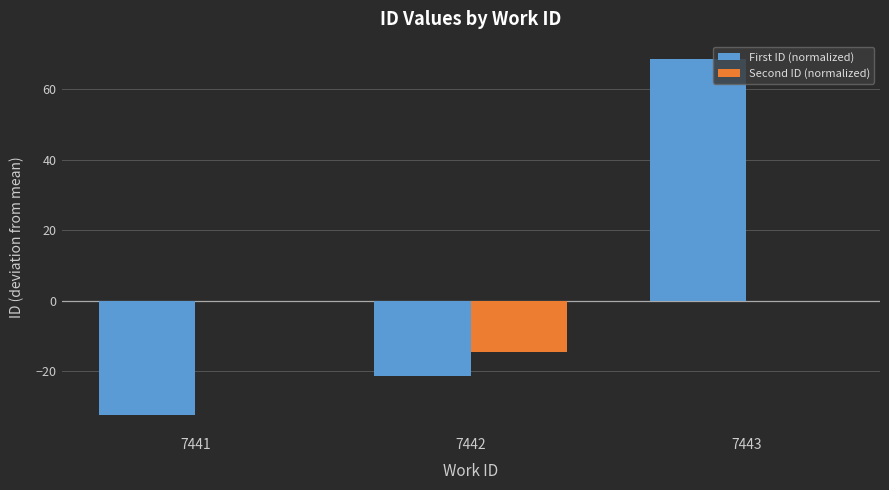

Is the value of Second ID (normalized) at 7443 greater than the value of First ID (normalized) at 7443?

No